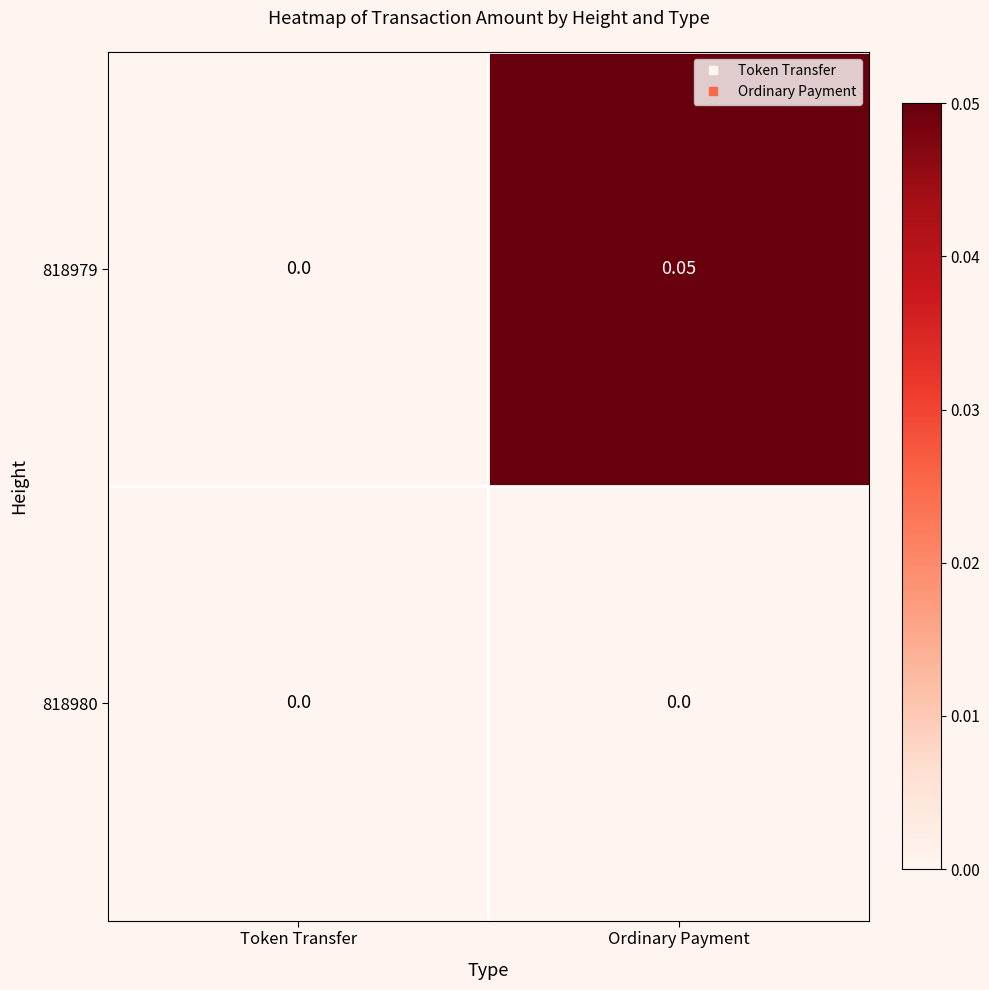

At which category is the sum across all series the highest?

Ordinary Payment